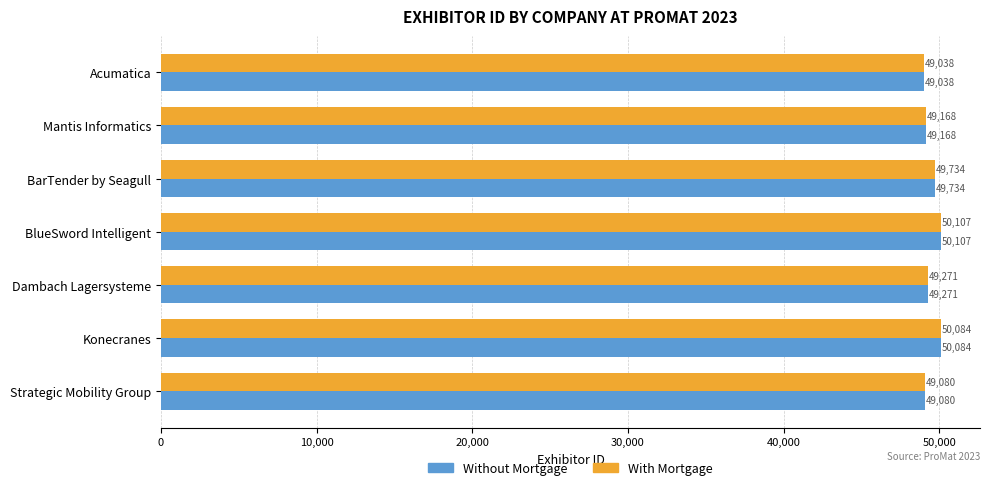

The With Mortgage series shows 65089 at Mantis Informatics. True or false?

False